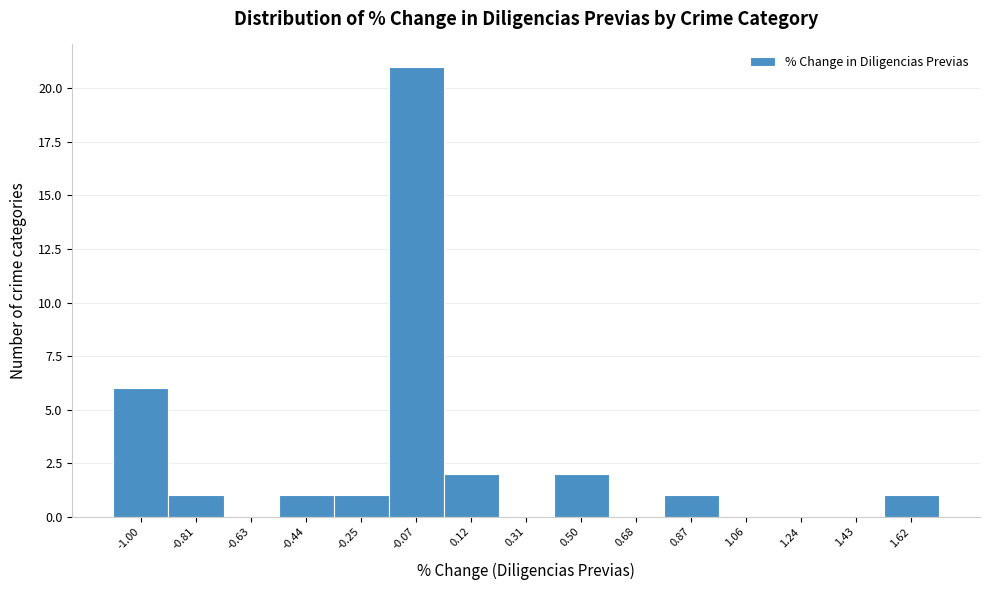

Reading left to right, list all the values displayed in this chart.

-1.00=6	-0.81=1	-0.63=0	-0.44=1	-0.25=1	-0.07=21	0.12=2	0.31=0	0.50=2	0.68=0	0.87=1	1.06=0	1.24=0	1.43=0	1.62=1